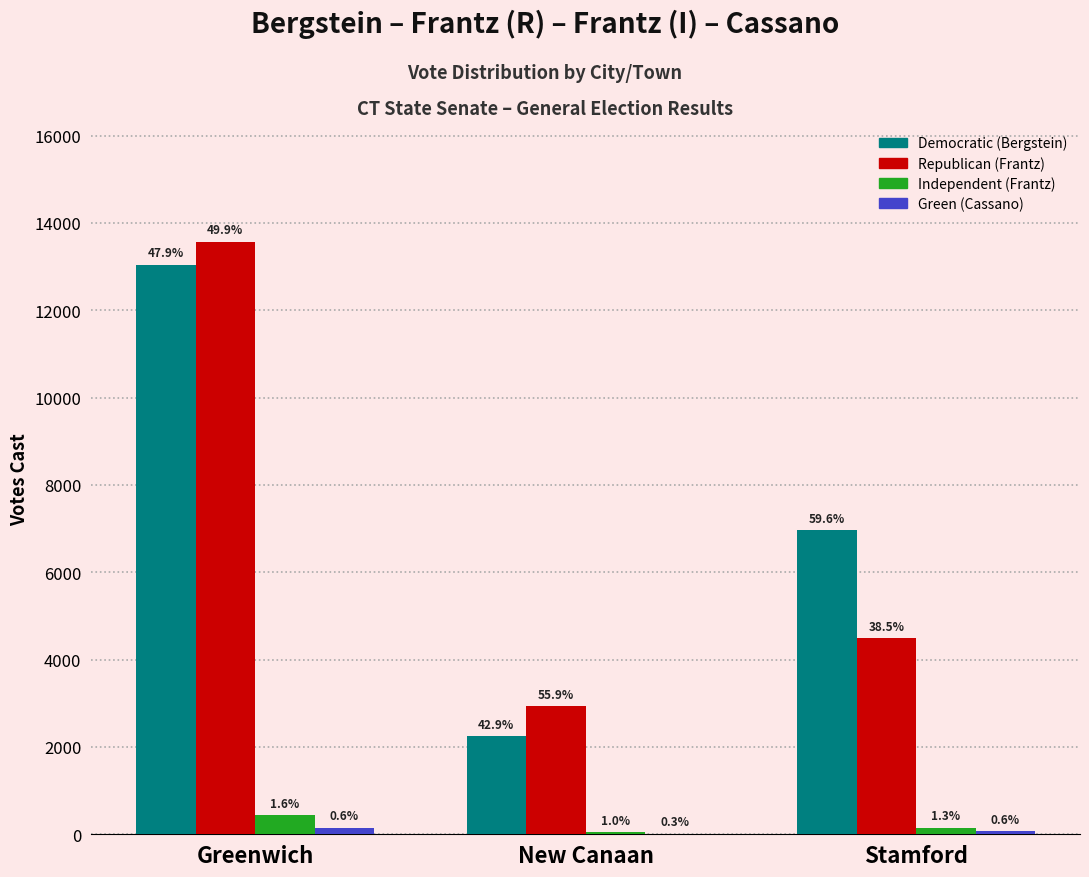

What is the lowest value of the Democratic (Bergstein) series?

2247